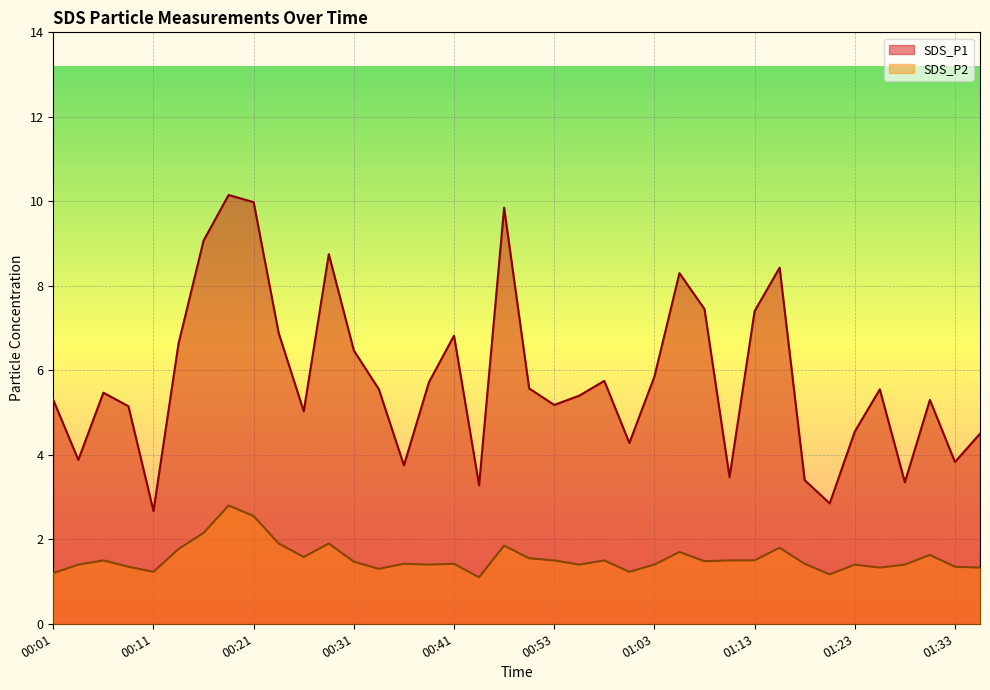

What is the label of the 5th point from the left?

00:11